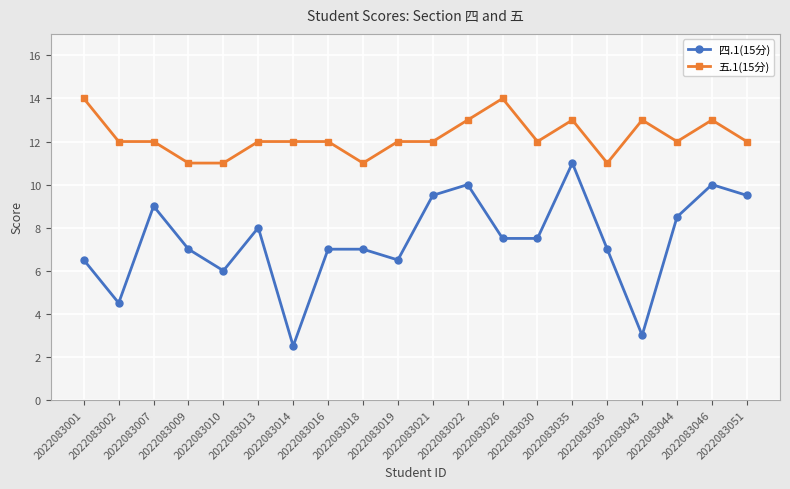

Rank the series by their maximum value, from highest to lowest.

五.1(15分), 四.1(15分)